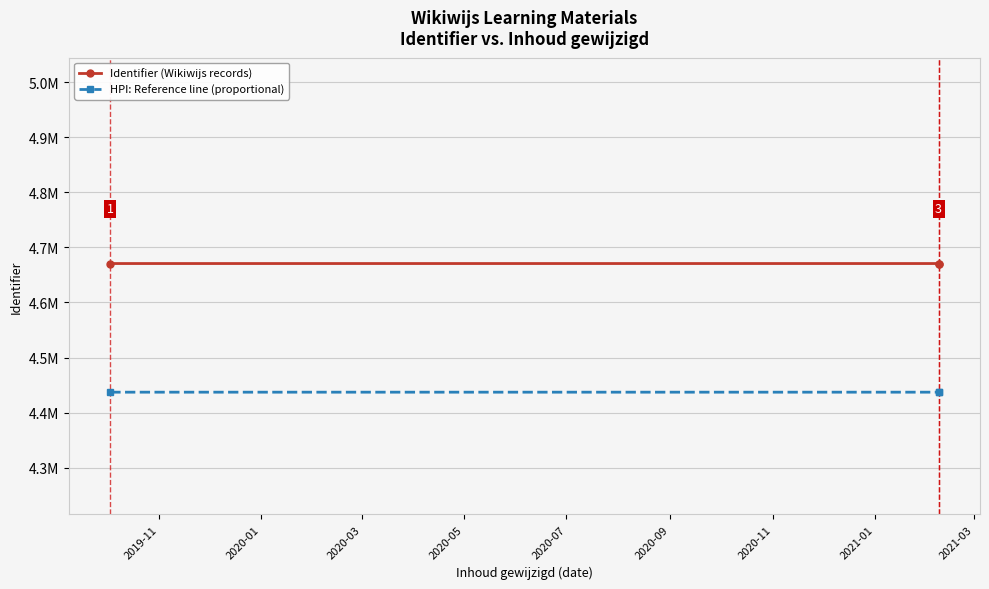

What value does the HPI: Reference line (proportional) series have at 2019-11?

4437110.8